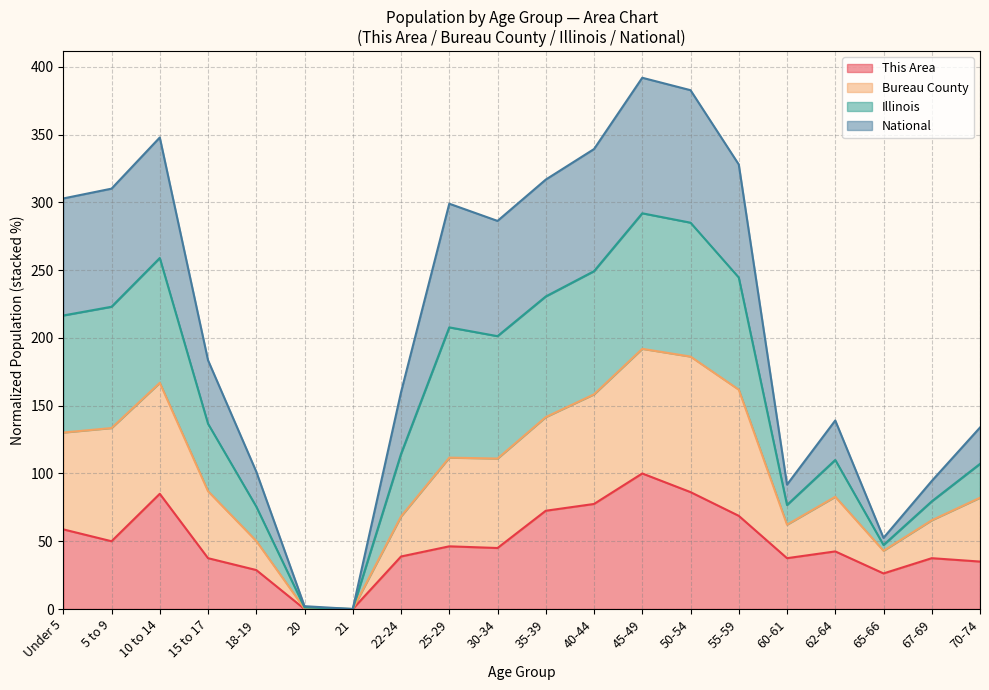

Which category has the lowest value in the Illinois series?

21